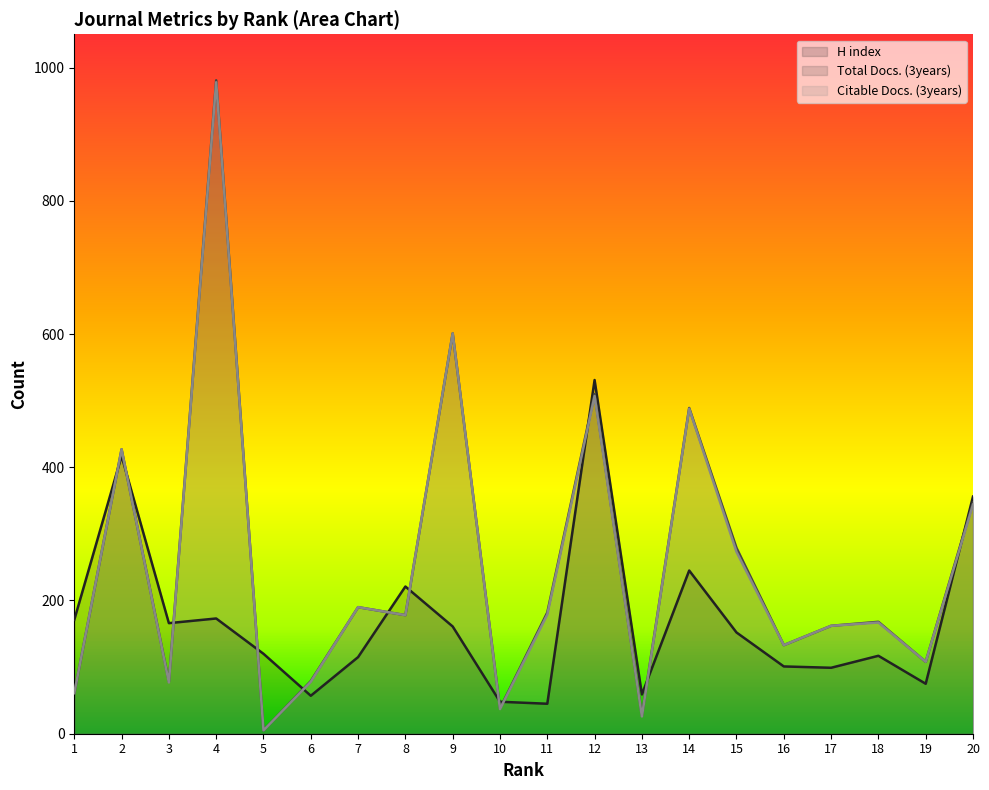

Reading left to right, list all the values displayed in this chart.

H index: 171	417	166	173	120	57	115	221	161	48	45	531	59	245	152	101	99	117	75	356
Total Docs. (3years): 61	427	78	981	5	79	190	178	601	38	182	510	27	489	279	133	162	168	108	347
Citable Docs. (3years): 61	427	77	978	5	78	190	178	601	37	179	507	26	488	273	133	162	167	108	344